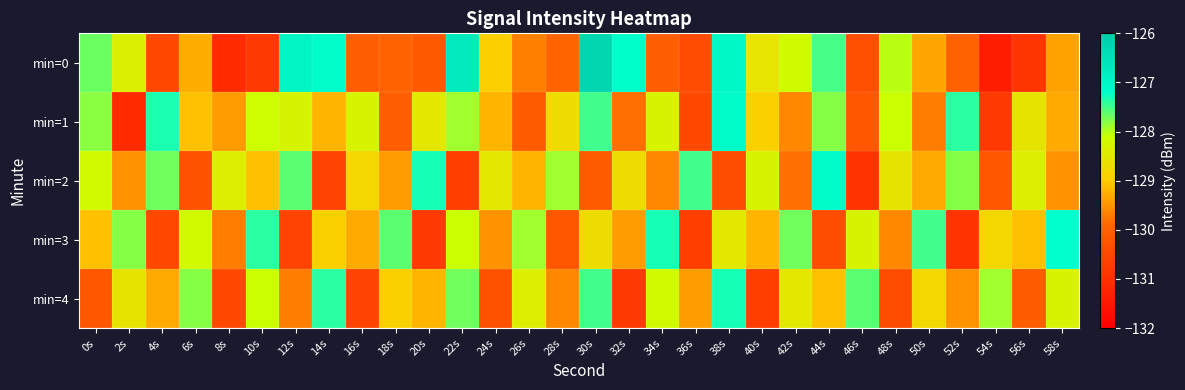

Reading left to right, list all the values displayed in this chart.

min=0: 0s=-127.7	2s=-128.4	4s=-130.5	6s=-129.3	8s=-131.1	10s=-130.8	12s=-127.0	14s=-127.2	16s=-130.1	18s=-130.0	20s=-130.2	22s=-126.7	24s=-128.9	26s=-129.7	28s=-129.9	30s=-126.3	32s=-127.2	34s=-130.0	36s=-130.4	38s=-127.0	40s=-128.6	42s=-128.2	44s=-127.5	46s=-130.4	48s=-128.0	50s=-129.3	52s=-130.0	54s=-131.4	56s=-130.9	58s=-129.4
min=1: 0s=-127.8	2s=-131.1	4s=-127.3	6s=-129.1	8s=-129.4	10s=-128.1	12s=-128.3	14s=-129.2	16s=-128.3	18s=-130.1	20s=-128.5	22s=-127.9	24s=-129.2	26s=-130.1	28s=-128.7	30s=-127.5	32s=-129.8	34s=-128.3	36s=-130.5	38s=-127.1	40s=-128.9	42s=-129.6	44s=-127.8	46s=-130.2	48s=-128.1	50s=-129.7	52s=-127.4	54s=-130.8	56s=-128.6	58s=-129.3
min=2: 0s=-128.2	2s=-129.5	4s=-127.7	6s=-130.3	8s=-128.4	10s=-129.1	12s=-127.6	14s=-130.6	16s=-128.8	18s=-129.4	20s=-127.3	22s=-130.7	24s=-128.5	26s=-129.2	28s=-127.9	30s=-130.1	32s=-128.7	34s=-129.6	36s=-127.5	38s=-130.4	40s=-128.3	42s=-129.8	44s=-127.1	46s=-130.9	48s=-128.6	50s=-129.3	52s=-127.8	54s=-130.2	56s=-128.4	58s=-129.5
min=3: 0s=-129.1	2s=-127.8	4s=-130.5	6s=-128.2	8s=-129.7	10s=-127.4	12s=-130.6	14s=-128.9	16s=-129.3	18s=-127.6	20s=-130.8	22s=-128.1	24s=-129.5	26s=-127.9	28s=-130.2	30s=-128.7	32s=-129.4	34s=-127.3	36s=-130.7	38s=-128.5	40s=-129.2	42s=-127.7	44s=-130.4	46s=-128.3	48s=-129.6	50s=-127.5	52s=-130.9	54s=-128.8	56s=-129.1	58s=-127.2
min=4: 0s=-130.2	2s=-128.6	4s=-129.3	6s=-127.8	8s=-130.5	10s=-128.1	12s=-129.7	14s=-127.4	16s=-130.6	18s=-128.9	20s=-129.2	22s=-127.7	24s=-130.3	26s=-128.4	28s=-129.6	30s=-127.5	32s=-130.8	34s=-128.2	36s=-129.4	38s=-127.3	40s=-130.7	42s=-128.5	44s=-129.1	46s=-127.6	48s=-130.4	50s=-128.8	52s=-129.5	54s=-127.9	56s=-130.1	58s=-128.3